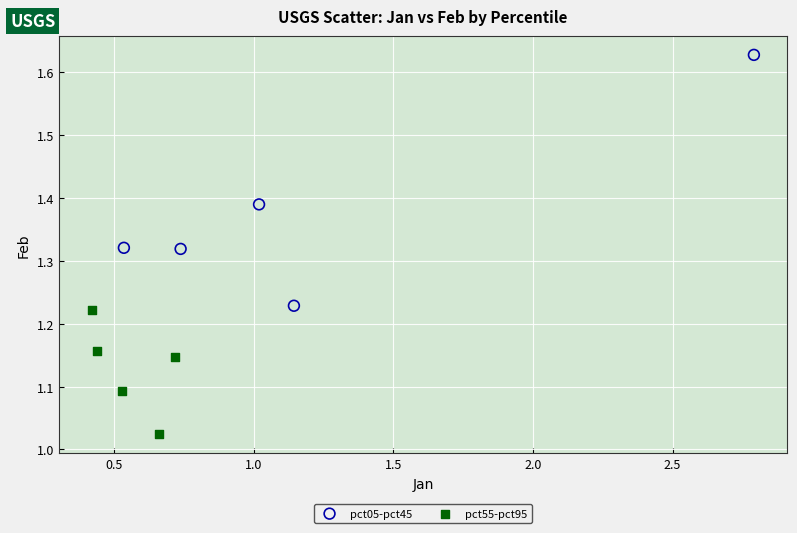

Which series reaches the minimum Y coordinate?

pct55-pct95